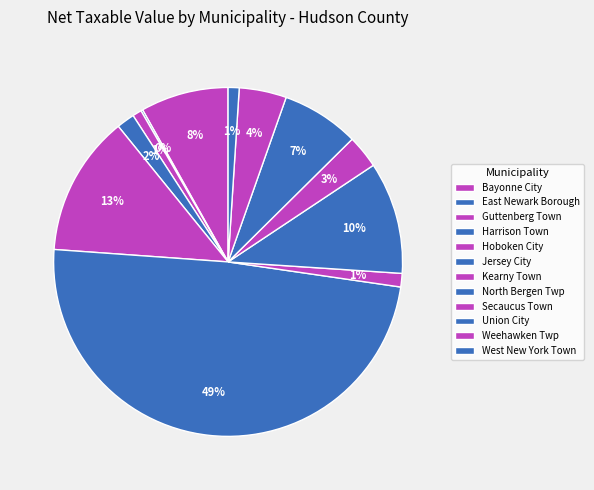

Which slice is the largest?

Jersey City